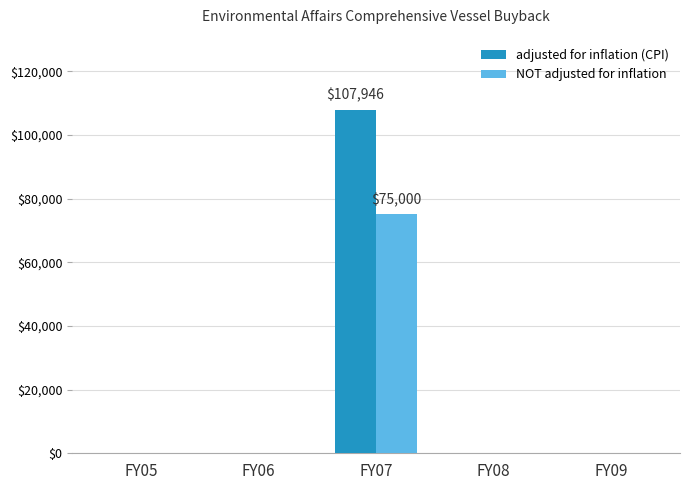

What are all the series names shown in the legend?

adjusted for inflation (CPI), NOT adjusted for inflation